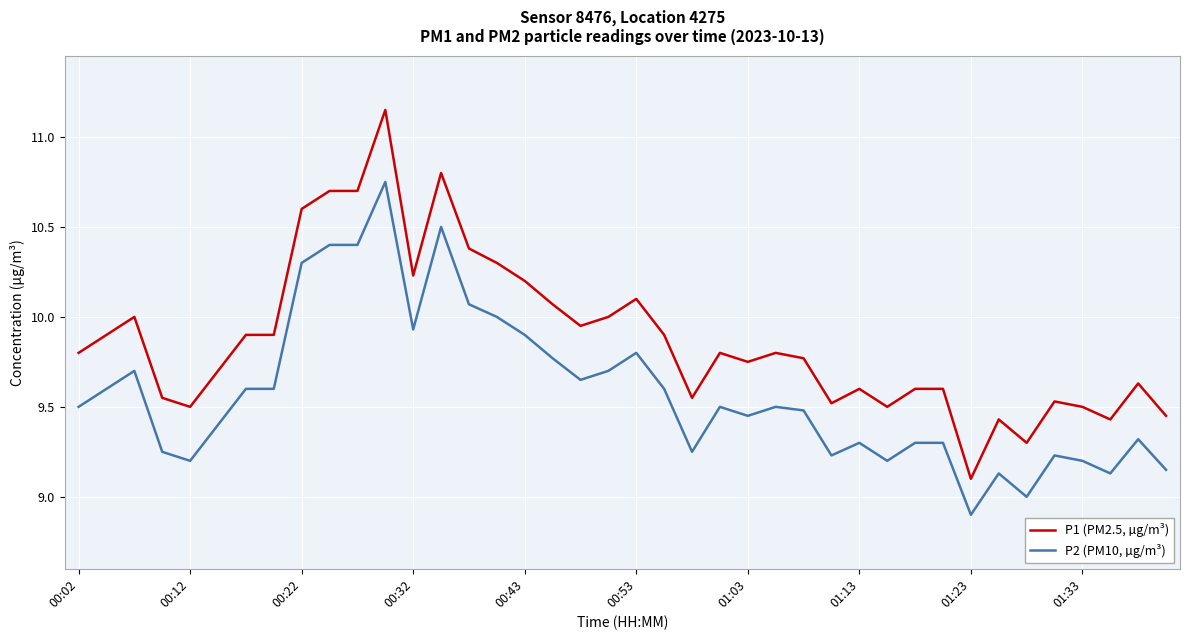

Which series has the largest total across all categories?

P1 (PM2.5, µg/m³)